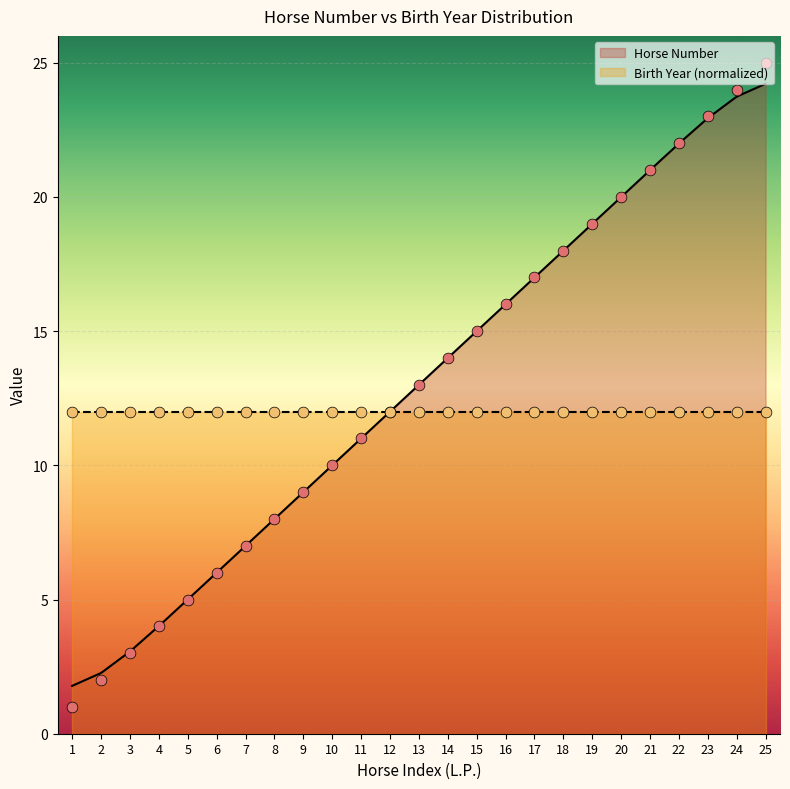

What is the change in value from 18 to 20?

+2